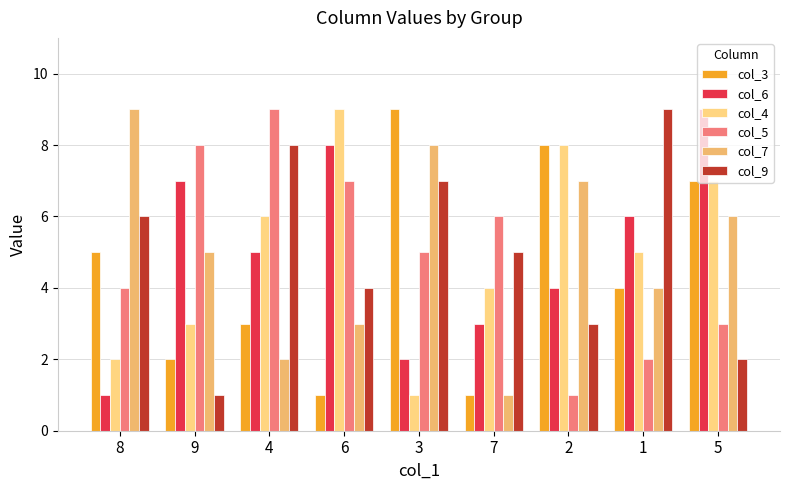

Read the col_7 value at 7.

1